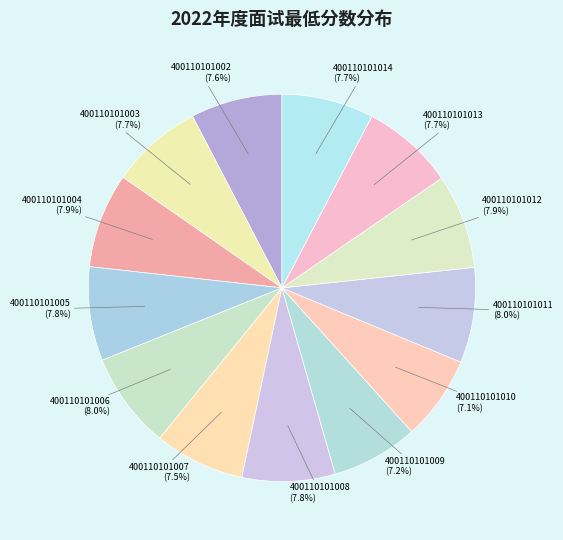

What is the ratio of the value at 400110101013 to the value at 400110101002?

1.0